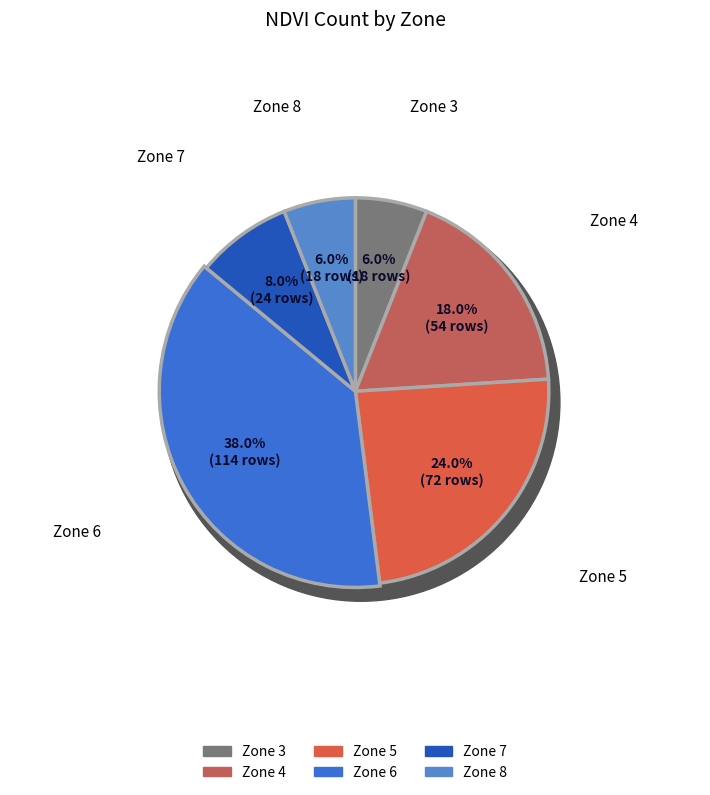

What is the change in value from 5 to 6?

+42